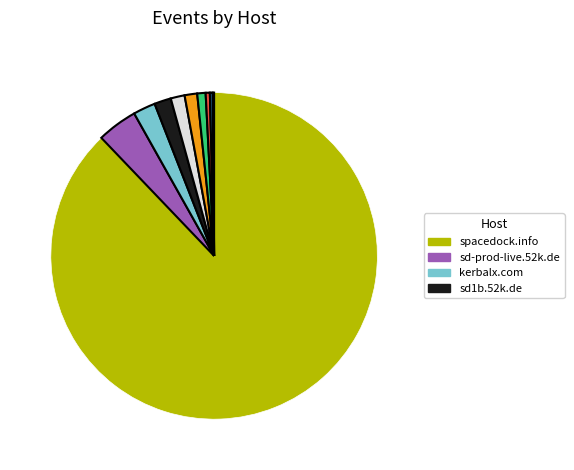

Does any single category account for the majority?

Yes